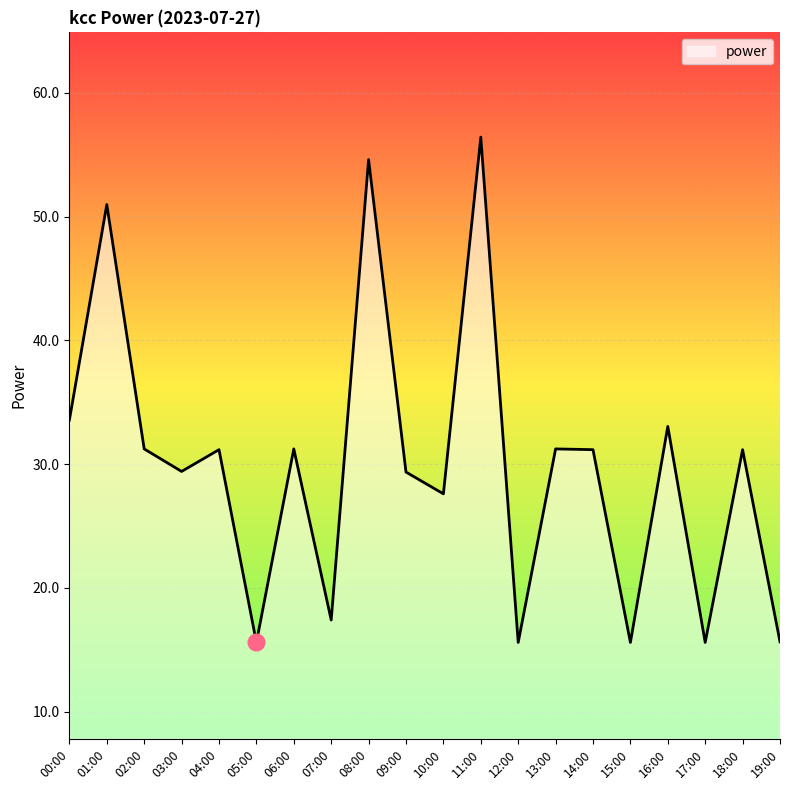

What position from the left is 15:00?

16